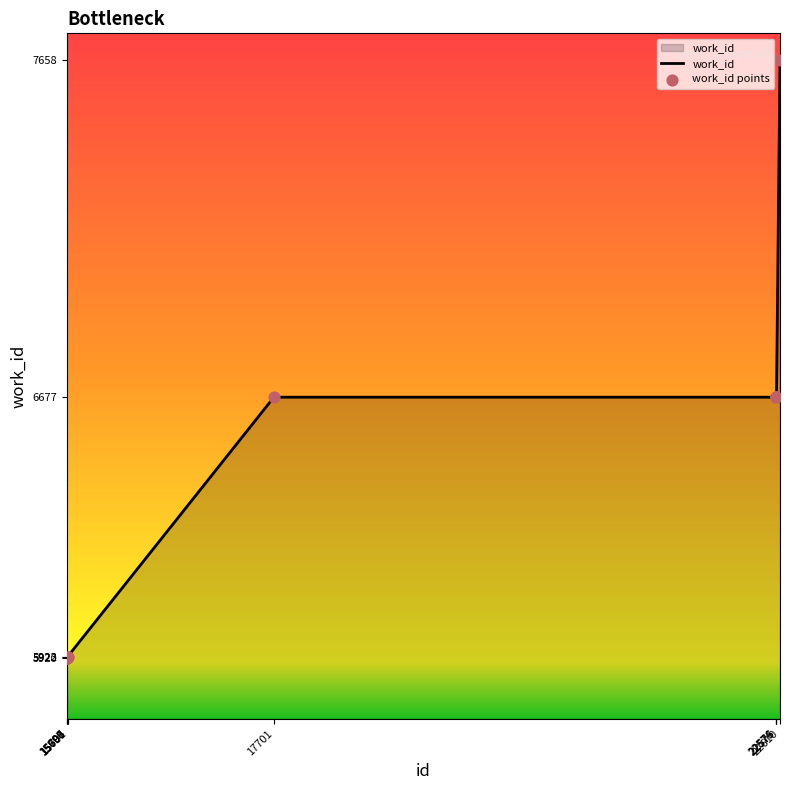

What is the difference between the maximum and minimum values?

1738